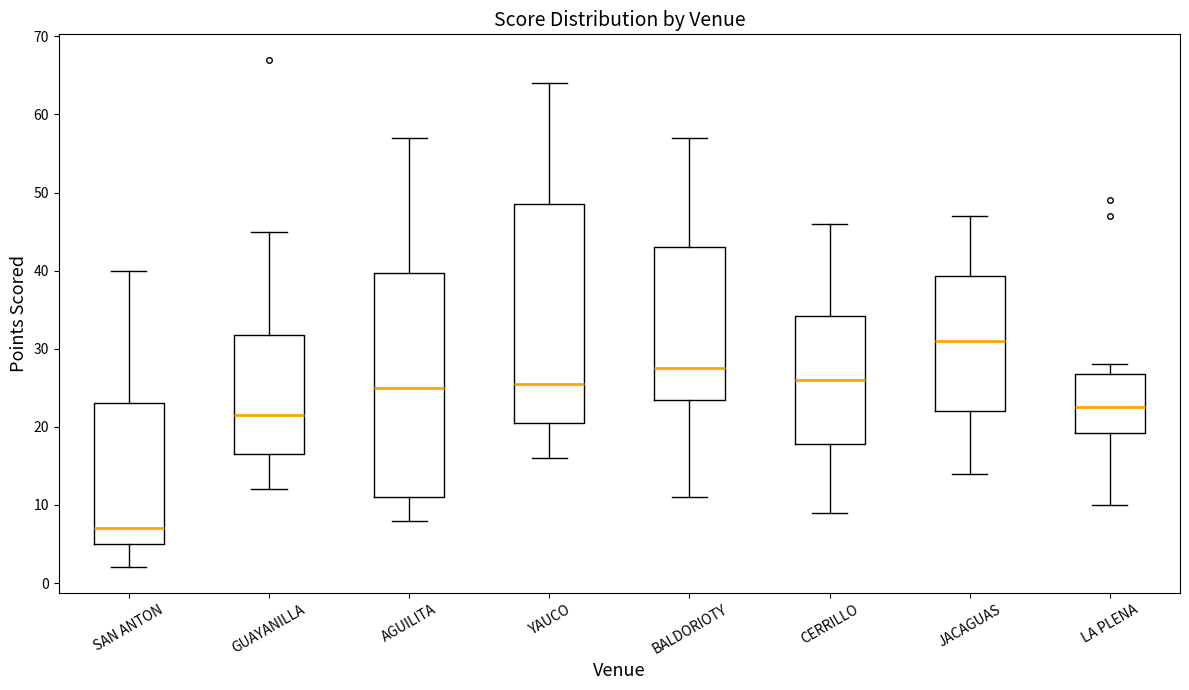

Which box's median line is the highest?

JACAGUAS